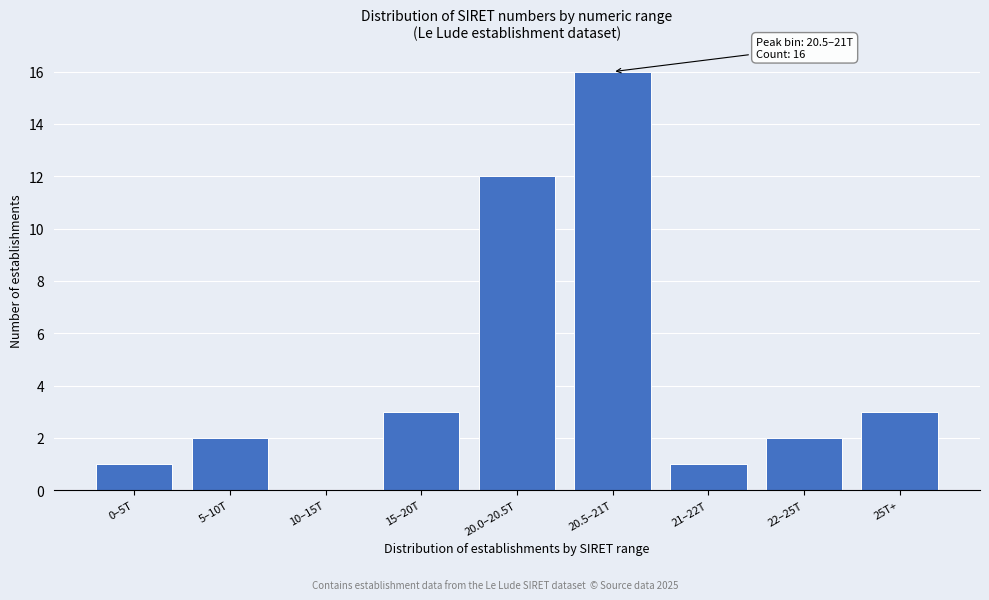

Reading left to right, transcribe all the data shown in this chart.

0–5T=1	5–10T=2	10–15T=0	15–20T=3	20.0–20.5T=12	20.5–21T=16	21–22T=1	22–25T=2	25T+=3